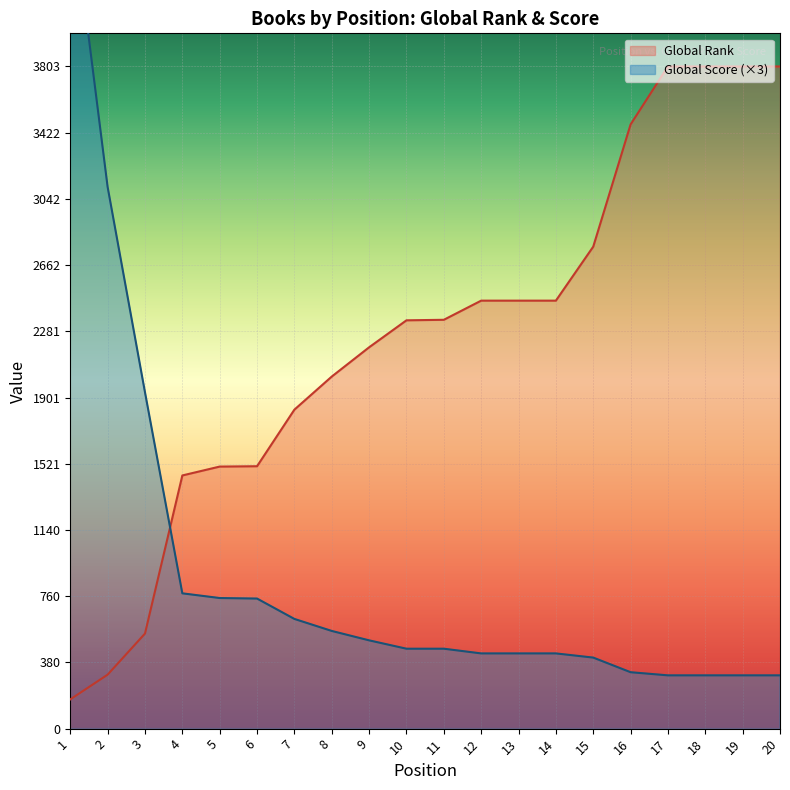

What is the average value of the Global Rank series?

2253